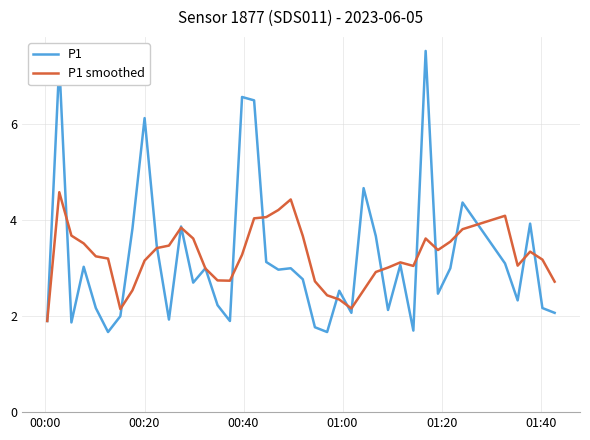

What is the maximum value shown in the chart?

7.5